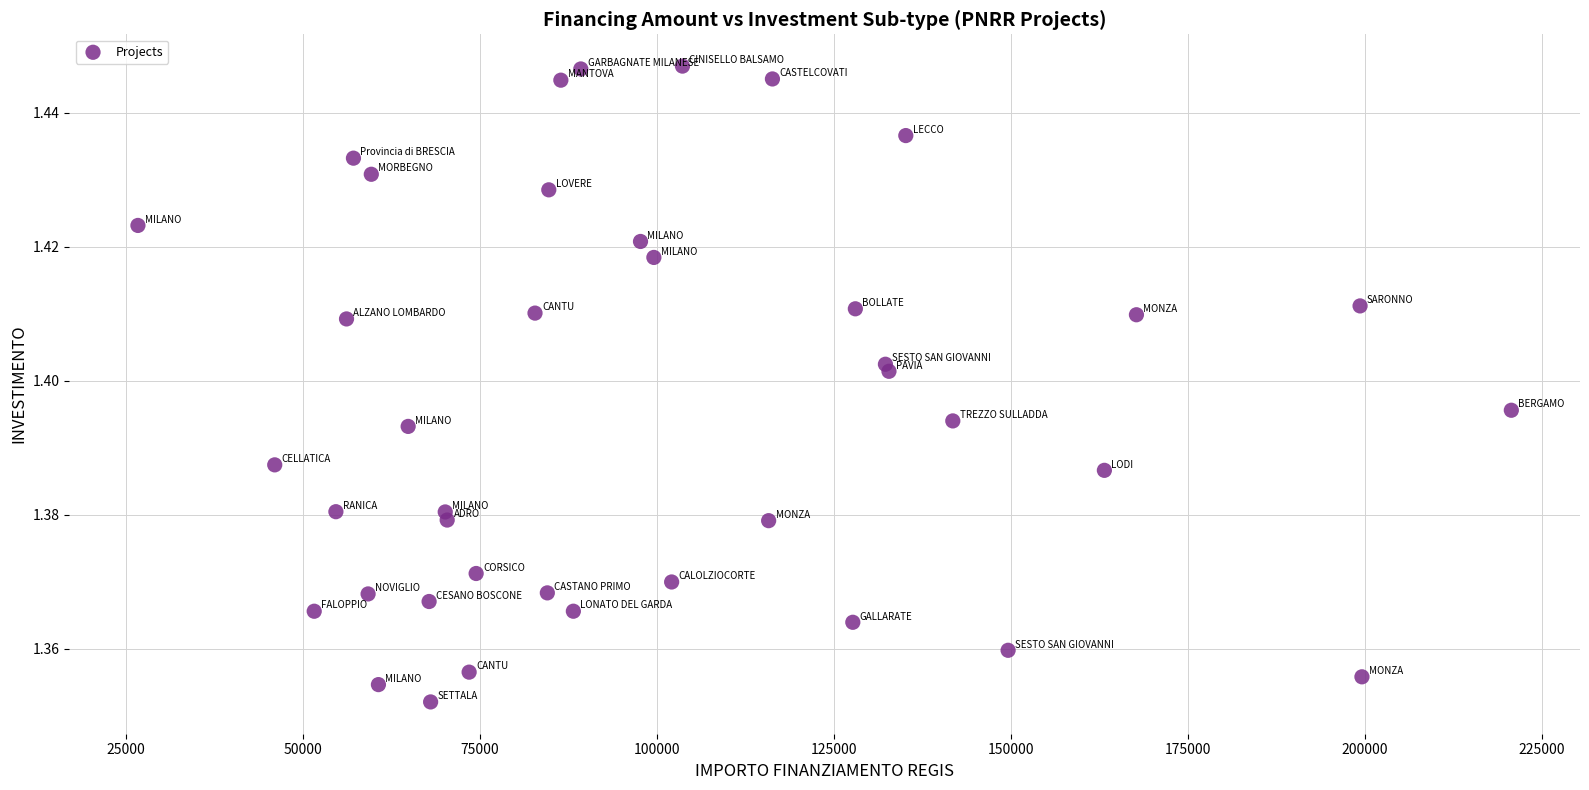

What is the range of X values (max minus min)?

193933.1